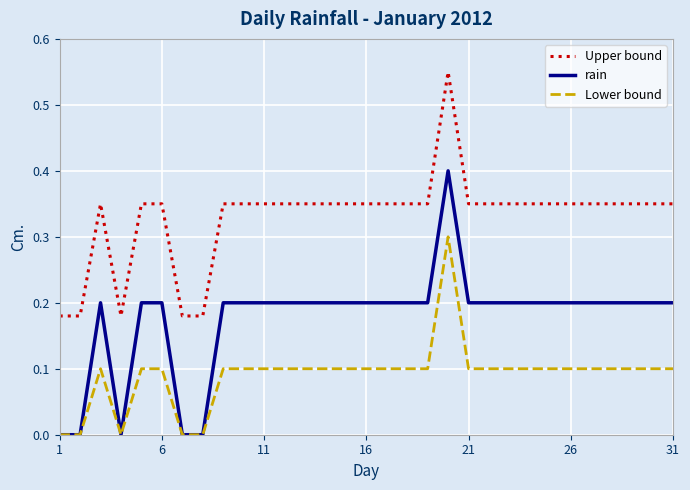

What is the maximum value for rain?

0.4